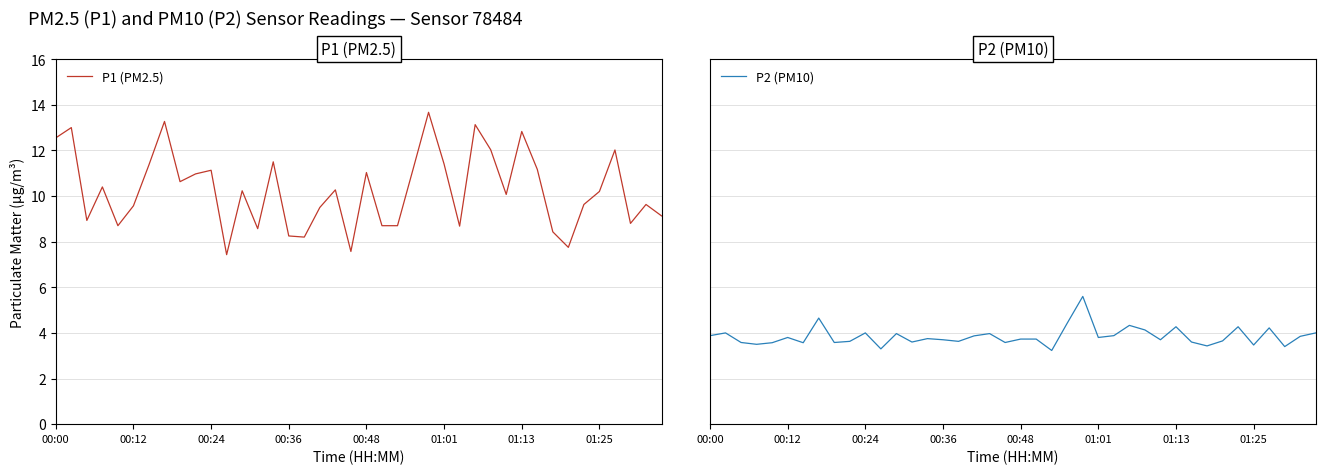

What is the maximum value for P1 (PM2.5)?

13.7